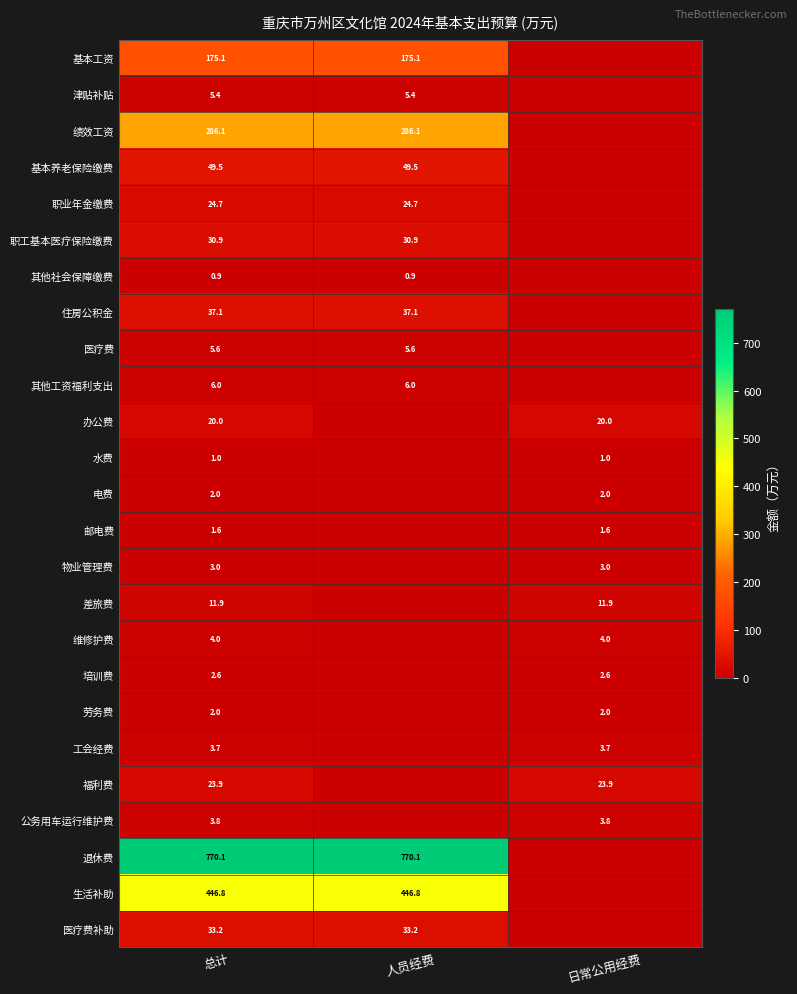

True or false: 培训费 has a value of 2.6 at 总计.

True